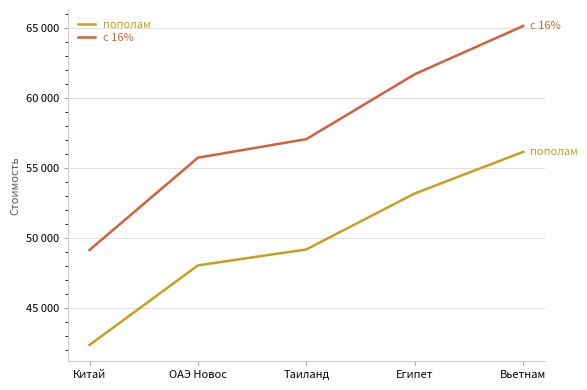

What are all the series names shown in the legend?

пополам, с 16%